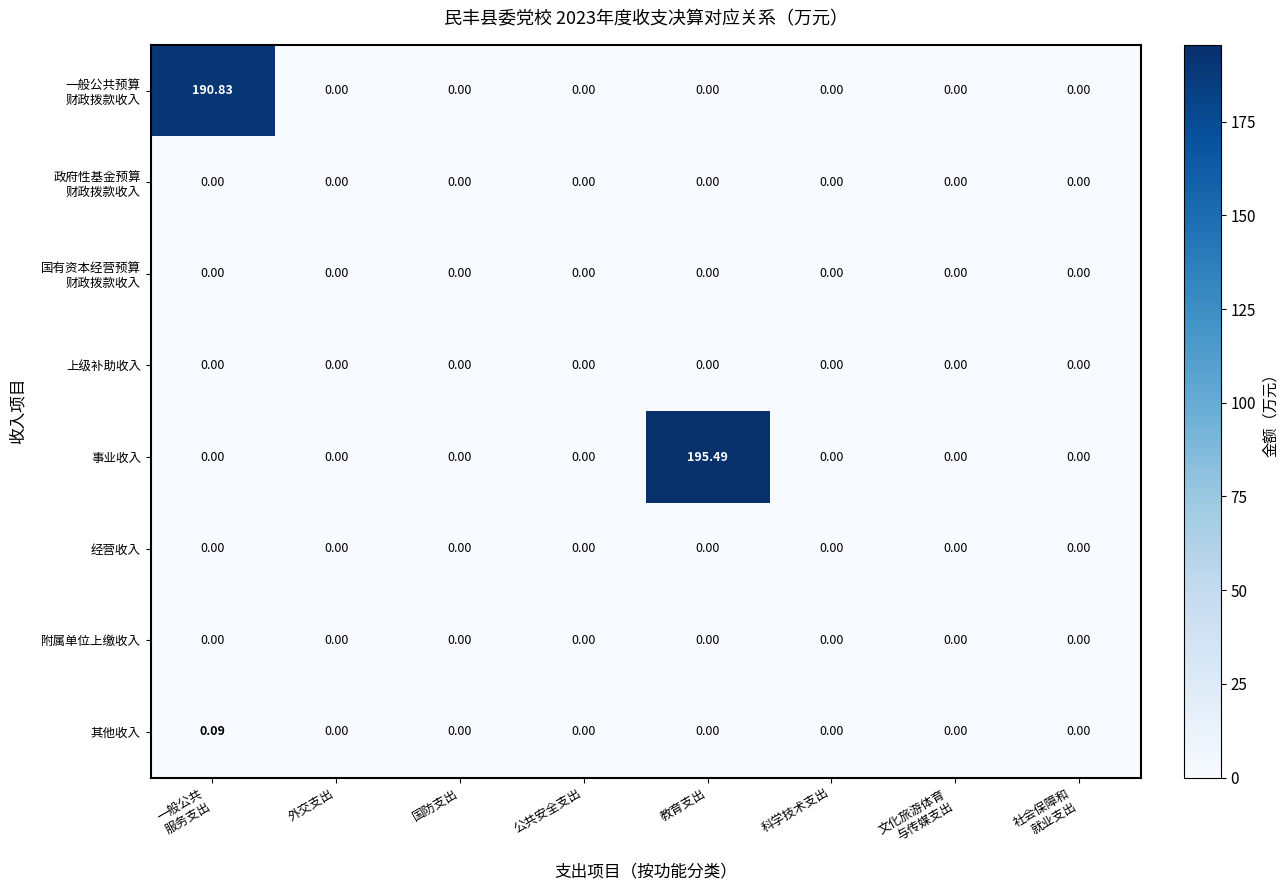

Which category has the highest value in the 事业收入 series?

教育支出